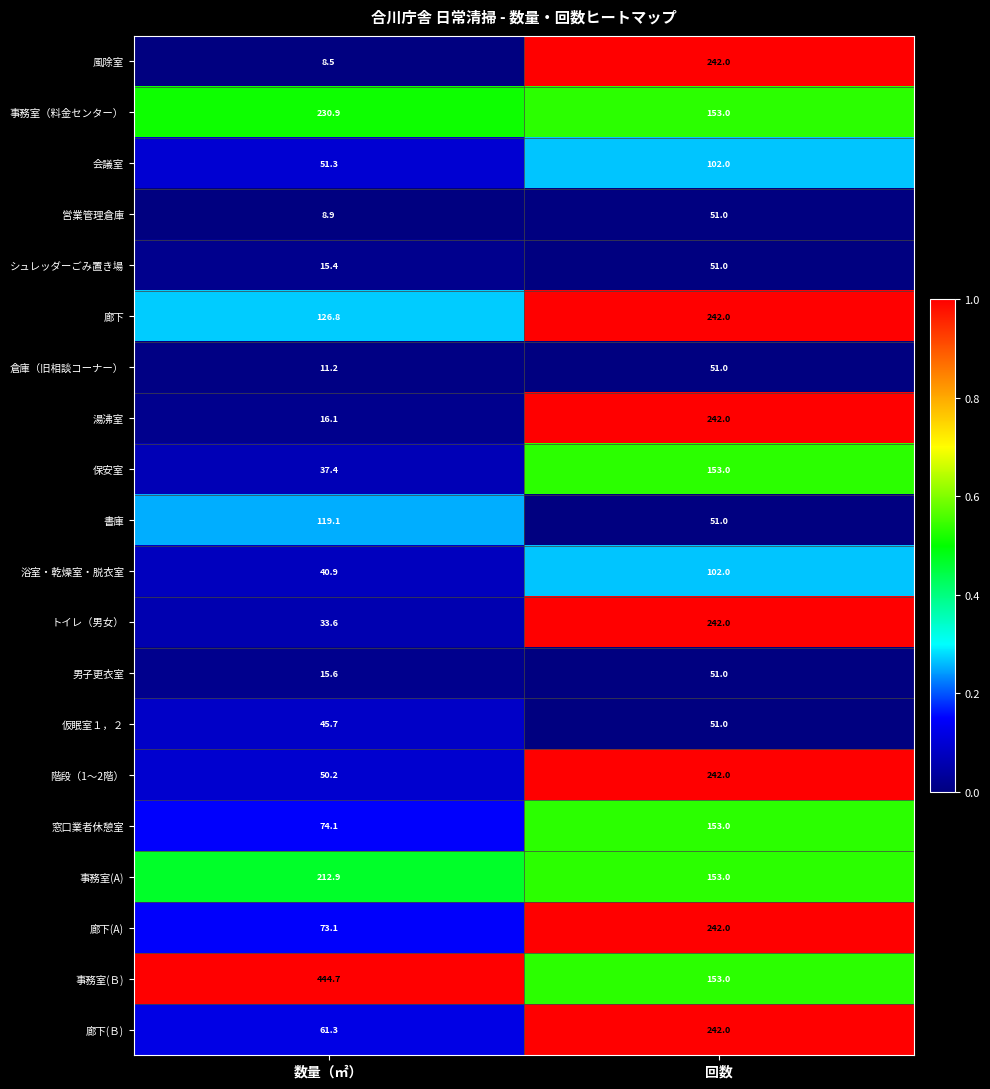

What is the difference between the maximum and minimum values in the 窓口業者休憩室 series?

78.9